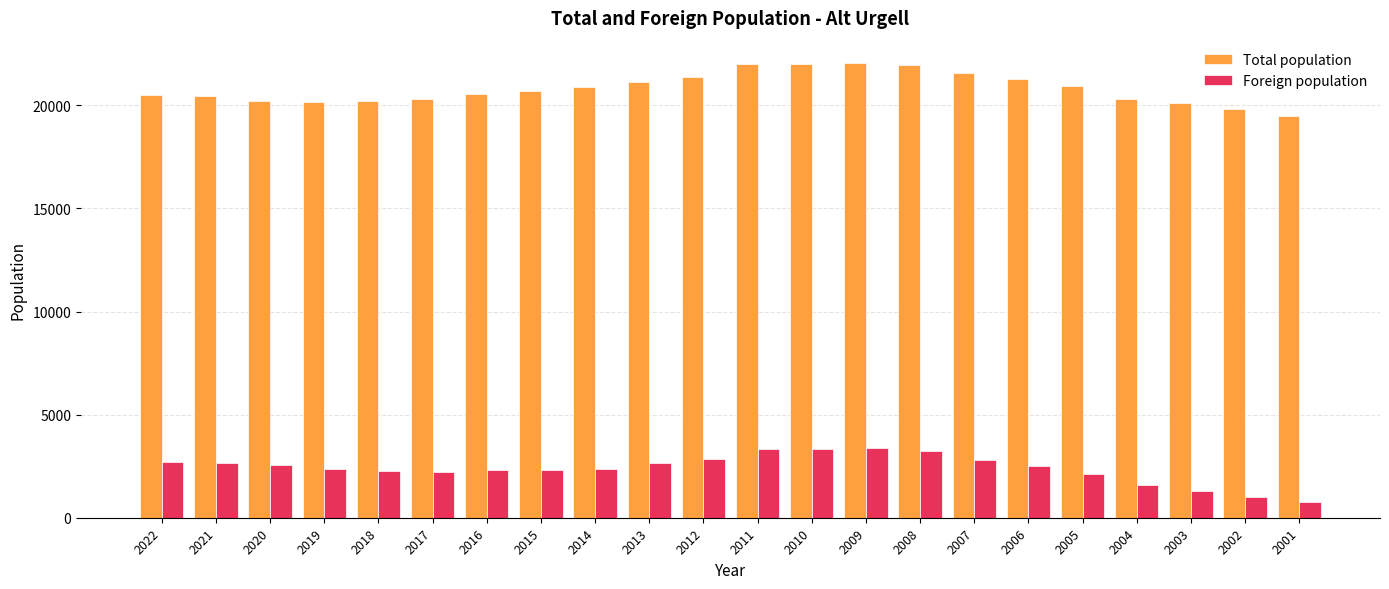

What is the difference between the maximum and minimum values in the Total population series?

2571